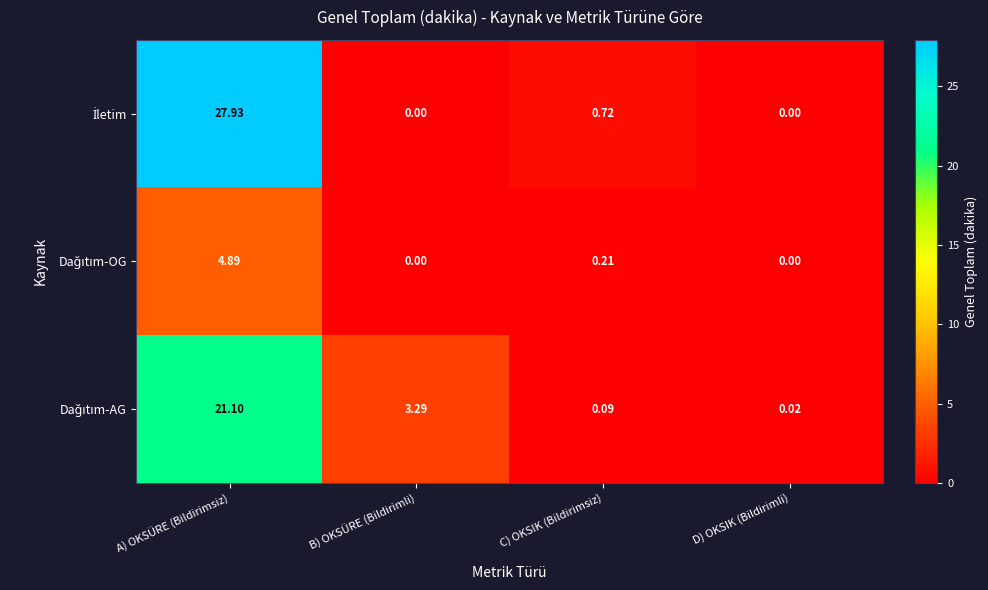

At which category does the chart reach its peak across all series?

A) OKSÜRE (Bildirimsiz)